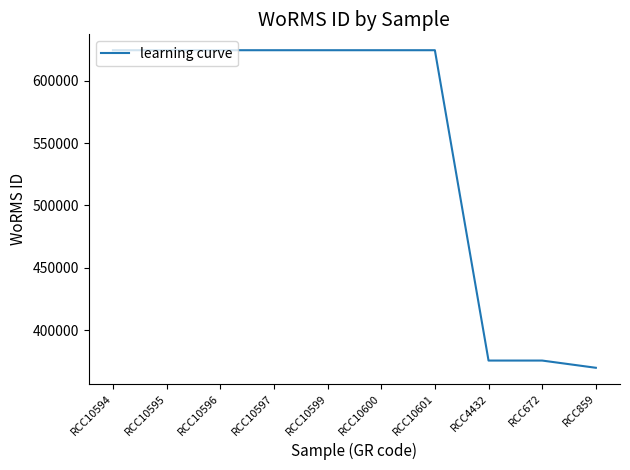

What position from the right is RCC10595?

9